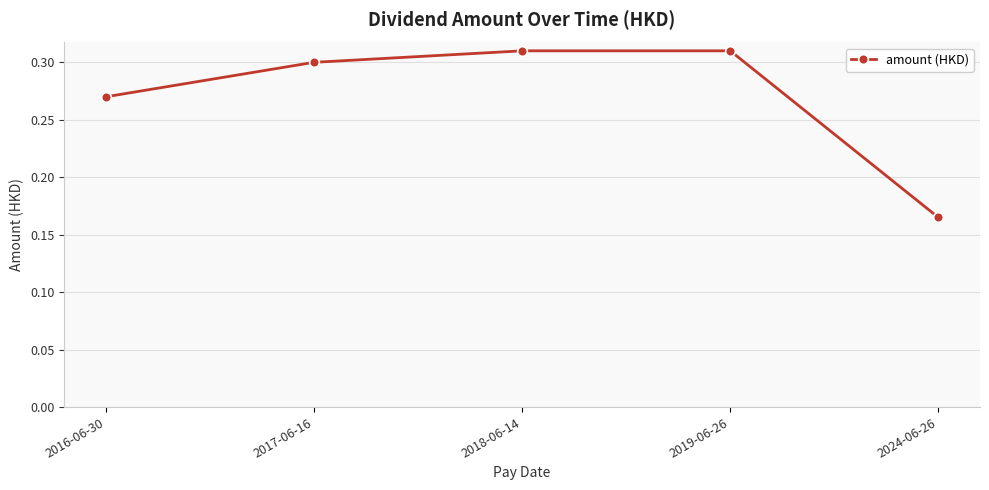

Between 2019-06-26 and 2024-06-26, which is larger?

2019-06-26